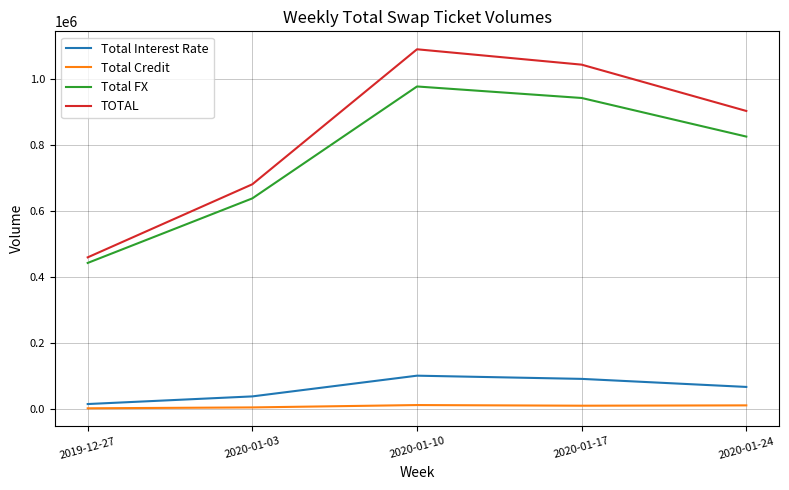

The Total Interest Rate series shows 91234 at 2020-01-17. True or false?

True